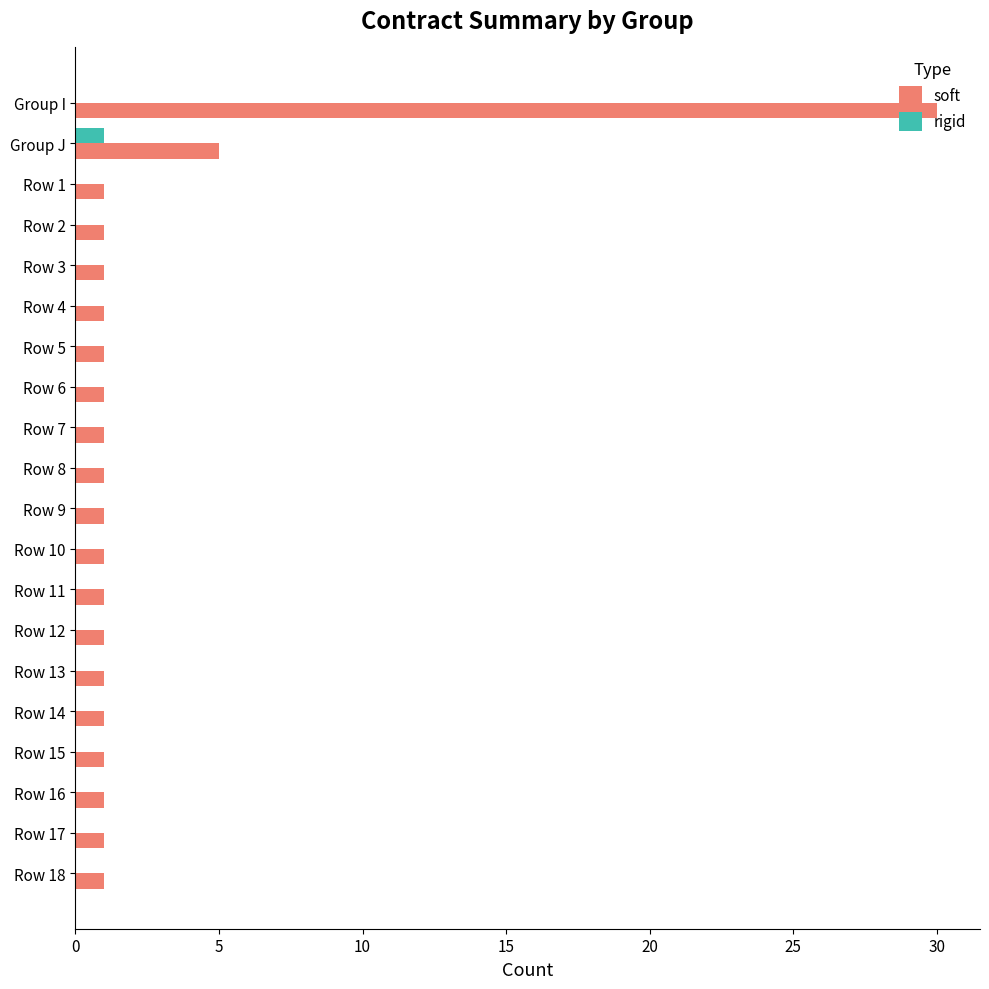

Which series changed the most between Group I and Row 7?

soft